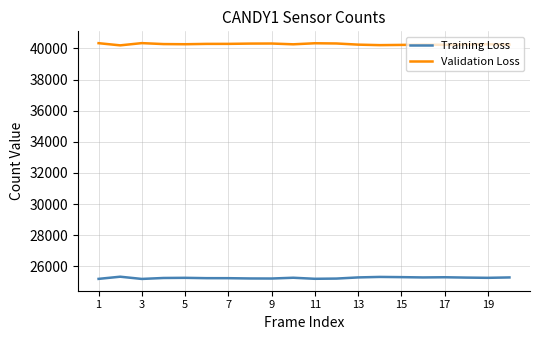

True or false: Validation Loss and Training Loss cross at least once.

False